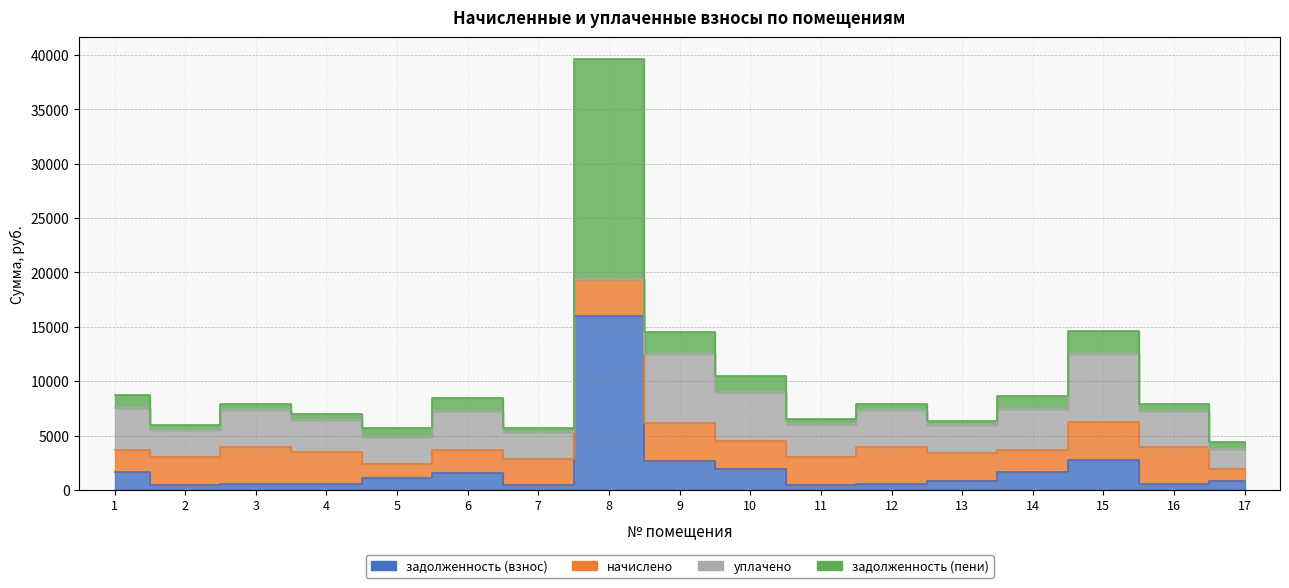

At how many categories does at least one series exceed 9724?

1